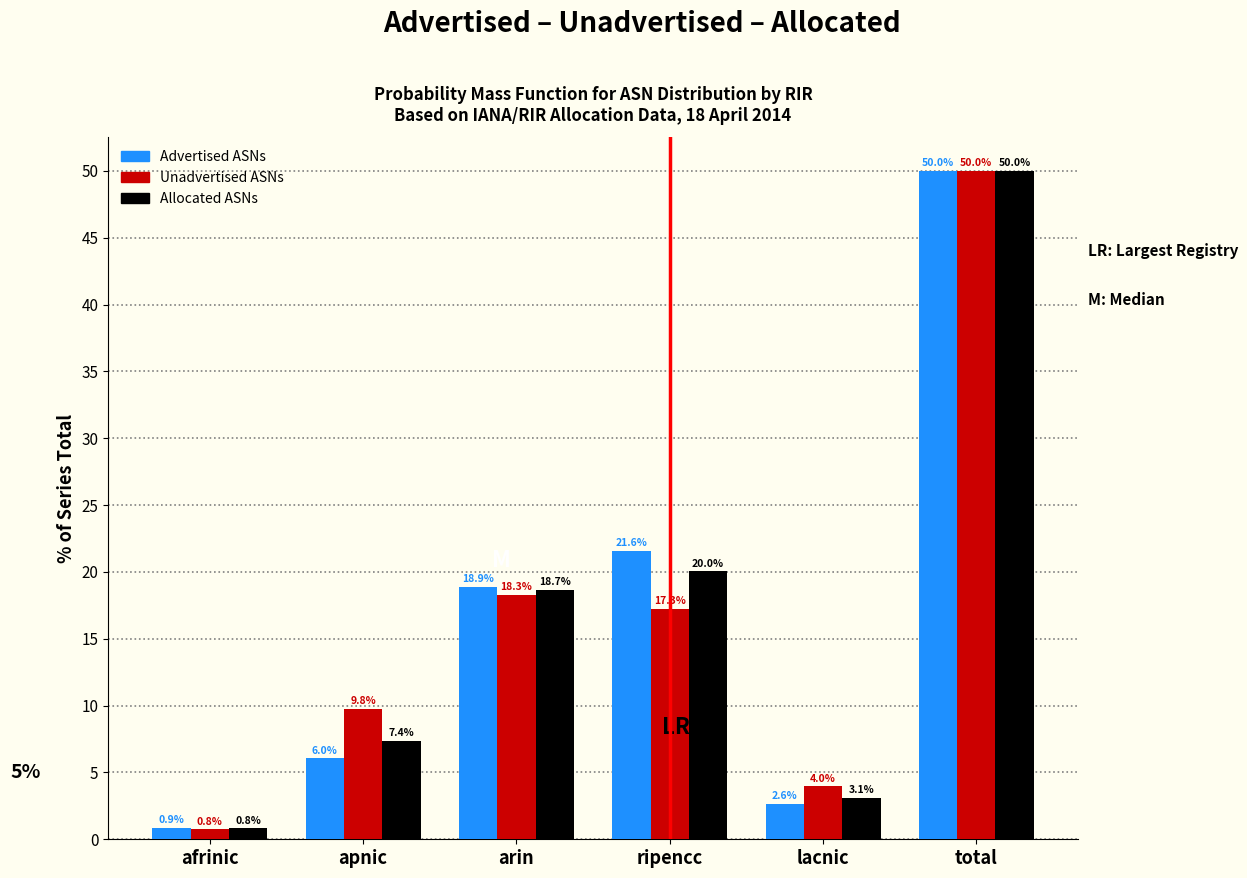

Reading left to right, list all the values displayed in this chart.

Advertised ASNs: 0.9	6.0	18.9	21.6	2.6	50.0
Unadvertised ASNs: 0.8	9.8	18.3	17.3	4.0	50.0
Allocated ASNs: 0.8	7.4	18.7	20.0	3.1	50.0